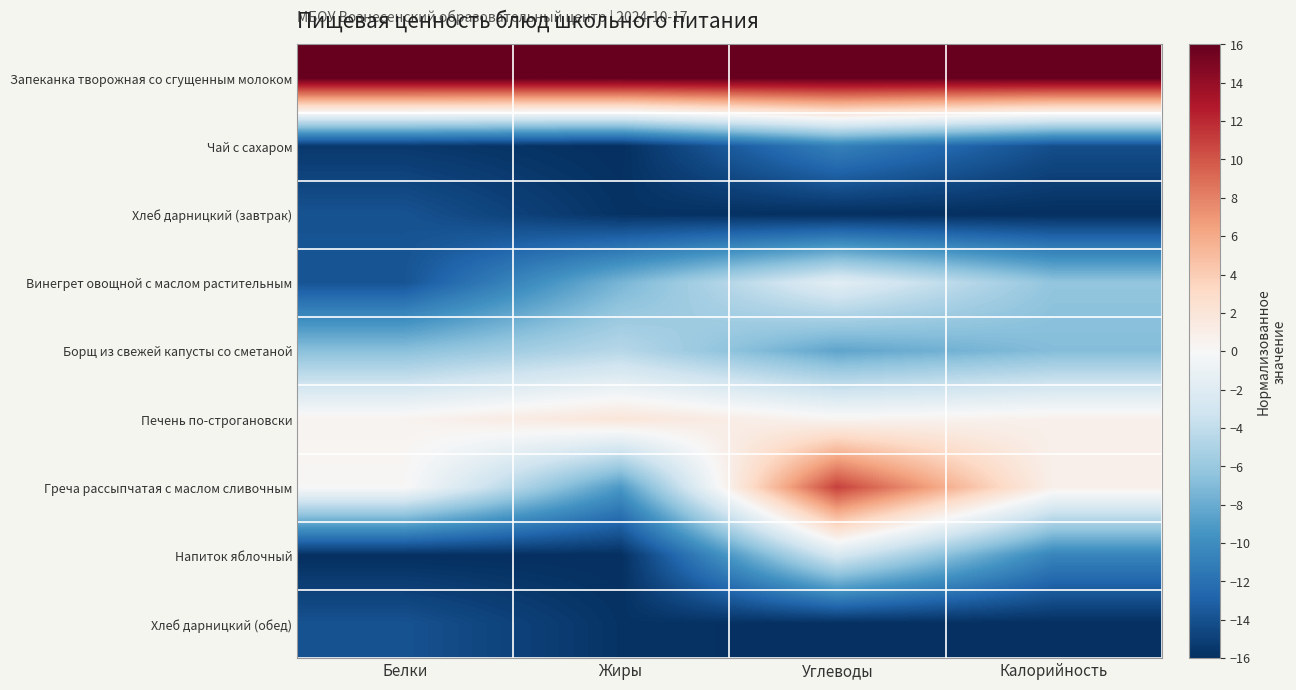

Count the number of data series in this chart.

9